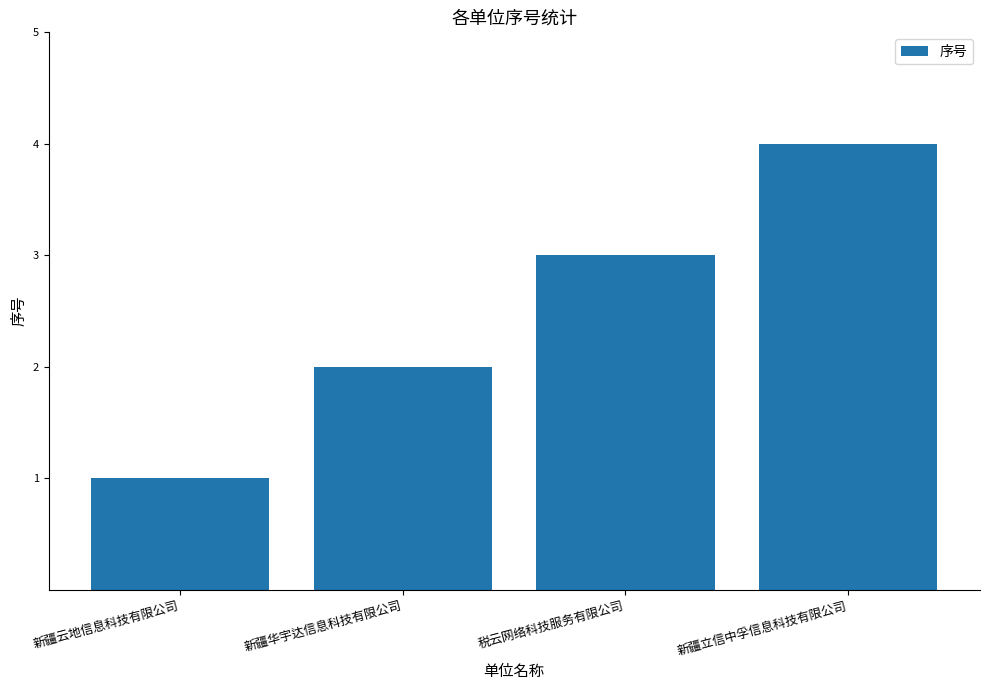

List the labels in order of value, smallest first.

新疆云地信息科技有限公司, 新疆华宇达信息科技有限公司, 税云网络科技服务有限公司, 新疆立信中孚信息科技有限公司